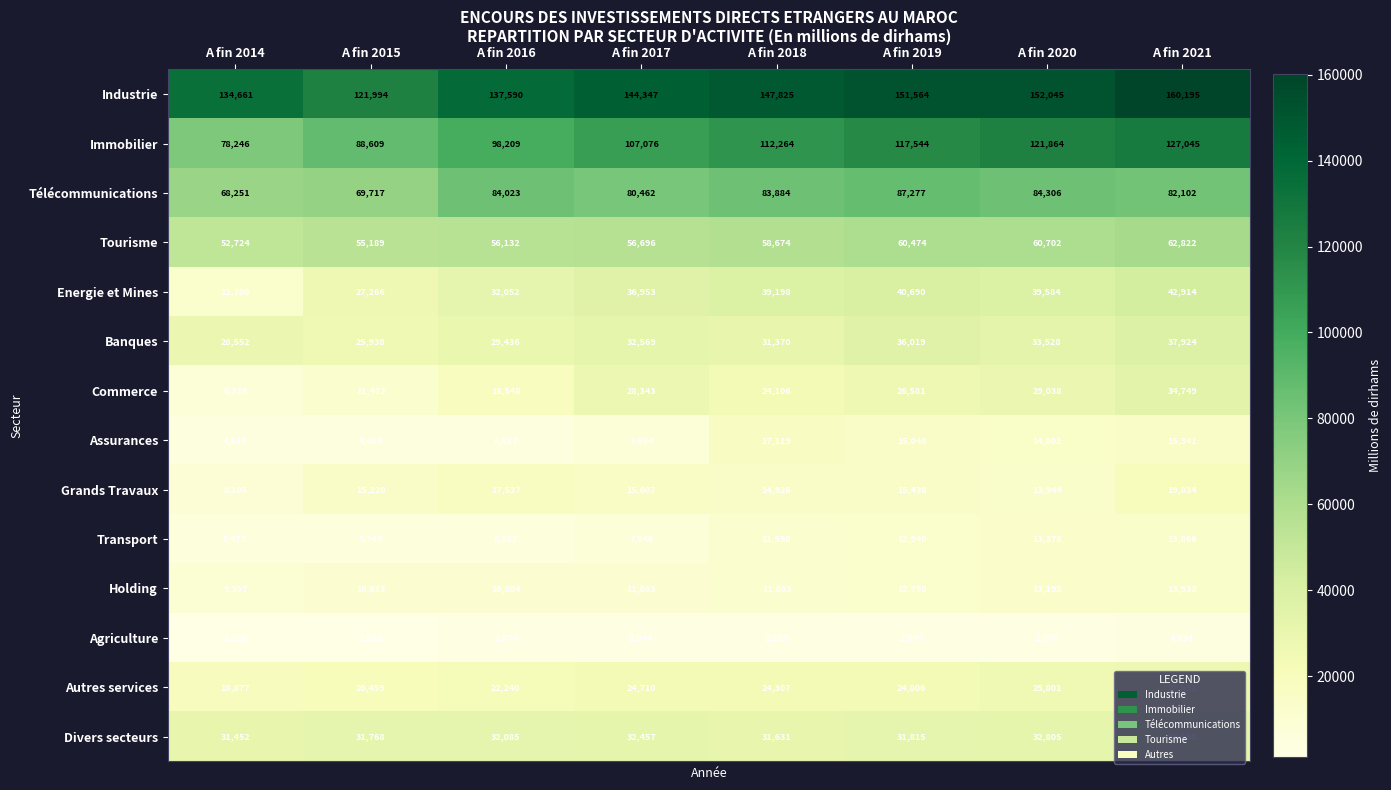

What is the difference between the highest and lowest values at A fin 2015?

120462